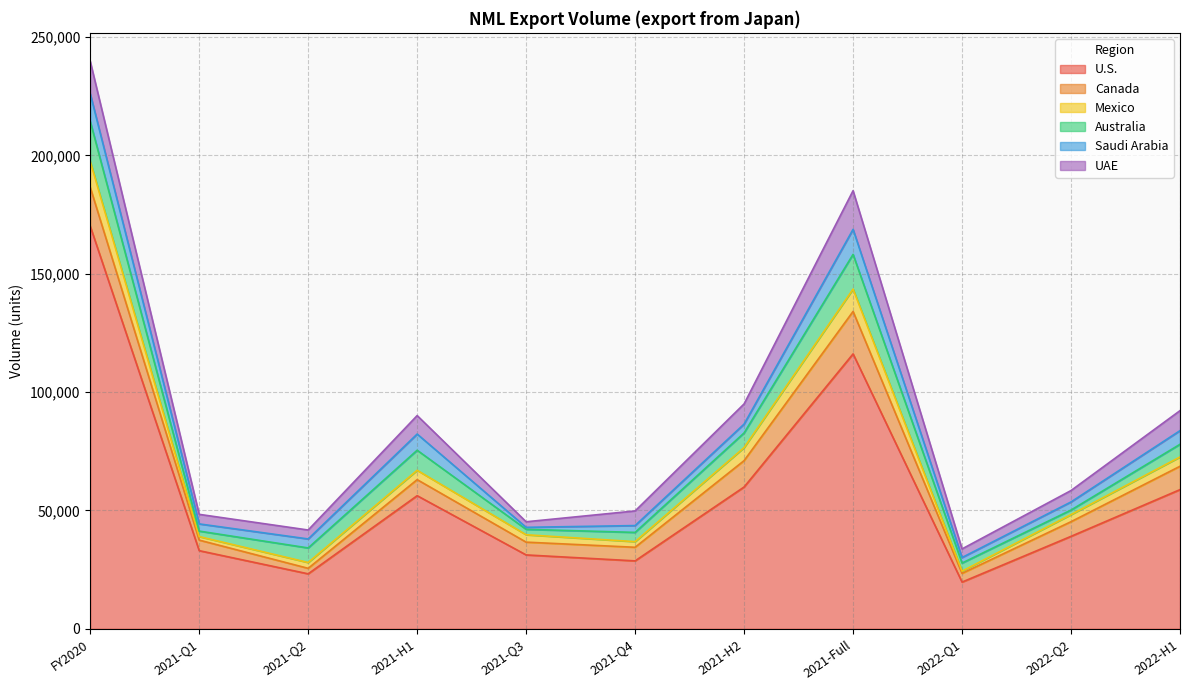

Is the value of UAE at FY2020 greater than the value of U.S. at 2021-Q4?

No